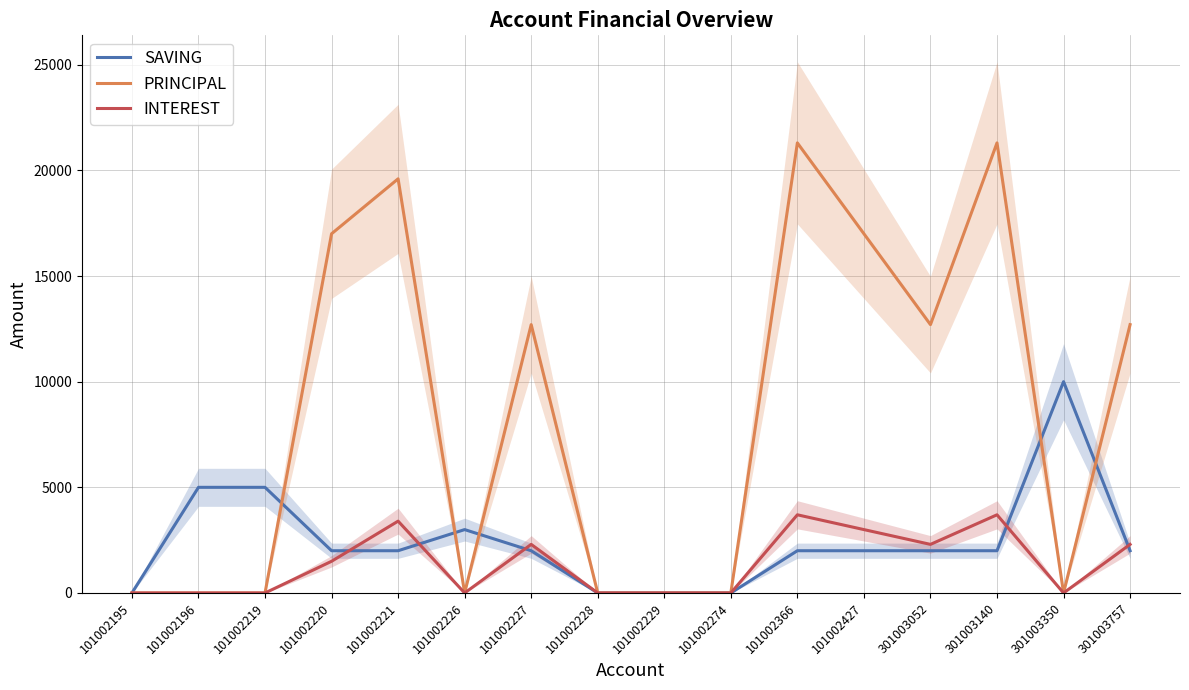

Is the value of SAVING at 101002227 greater than the value of PRINCIPAL at 101002195?

Yes